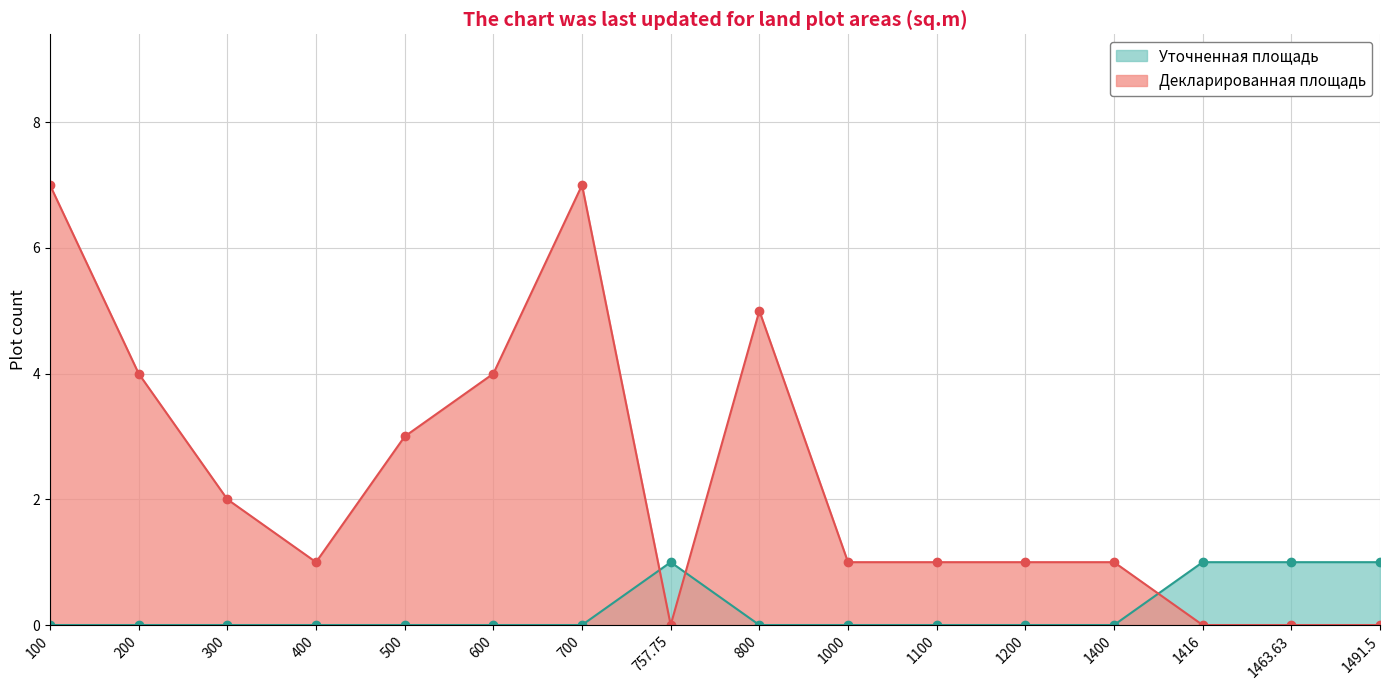

At how many categories does at least one series exceed 4?

3